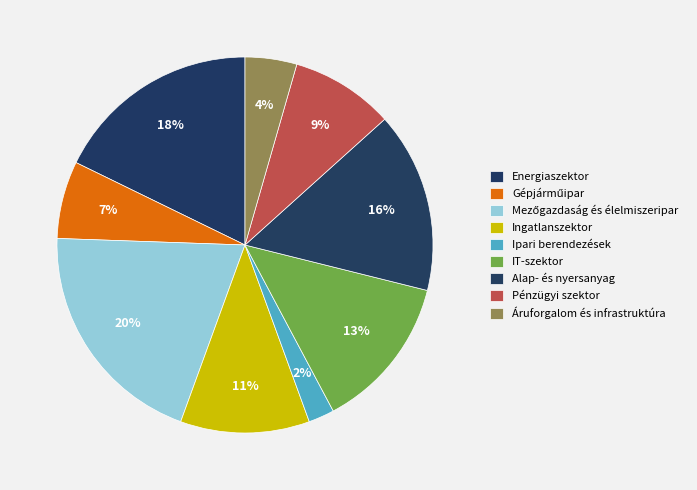

Count the number of slices in the pie.

9